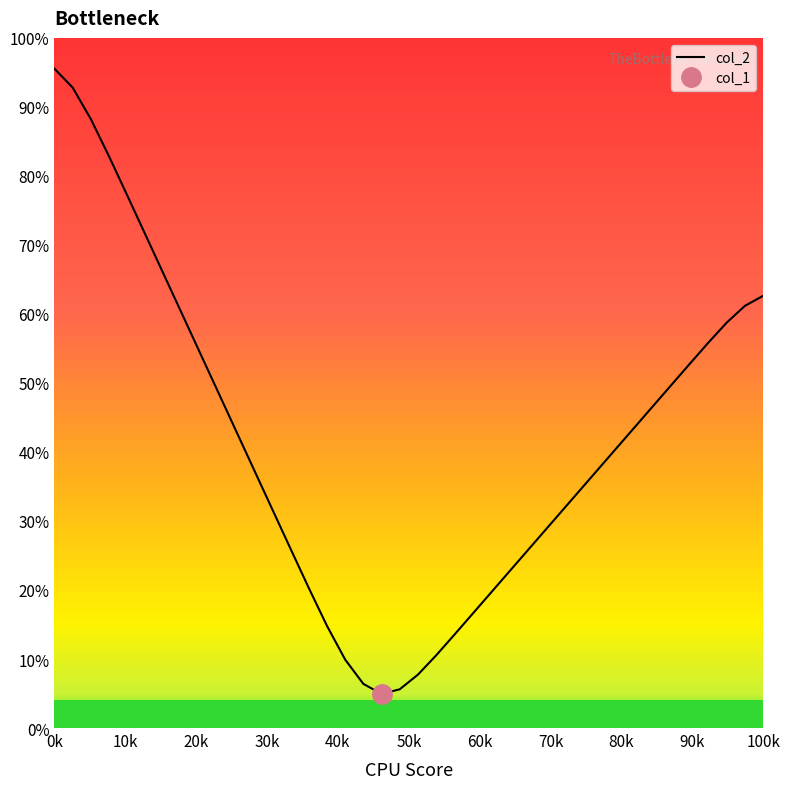

What is the value of the 24th point from the left?

16.5